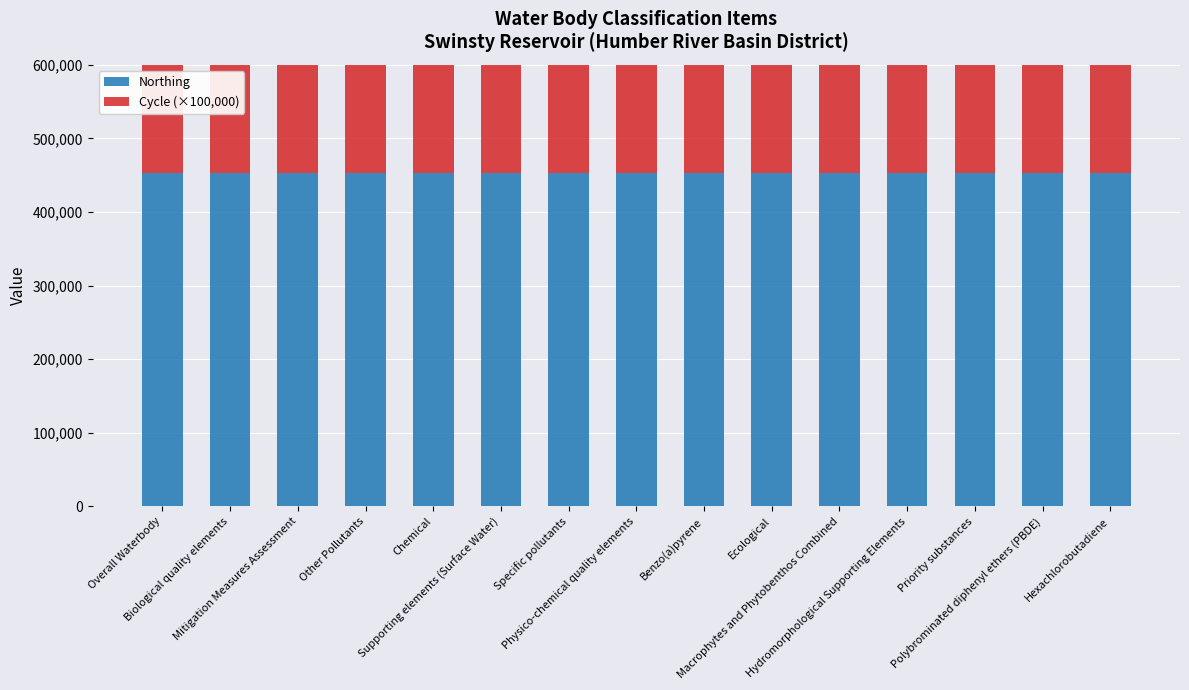

Where is Northing nearest to the value 453340?

Overall Waterbody